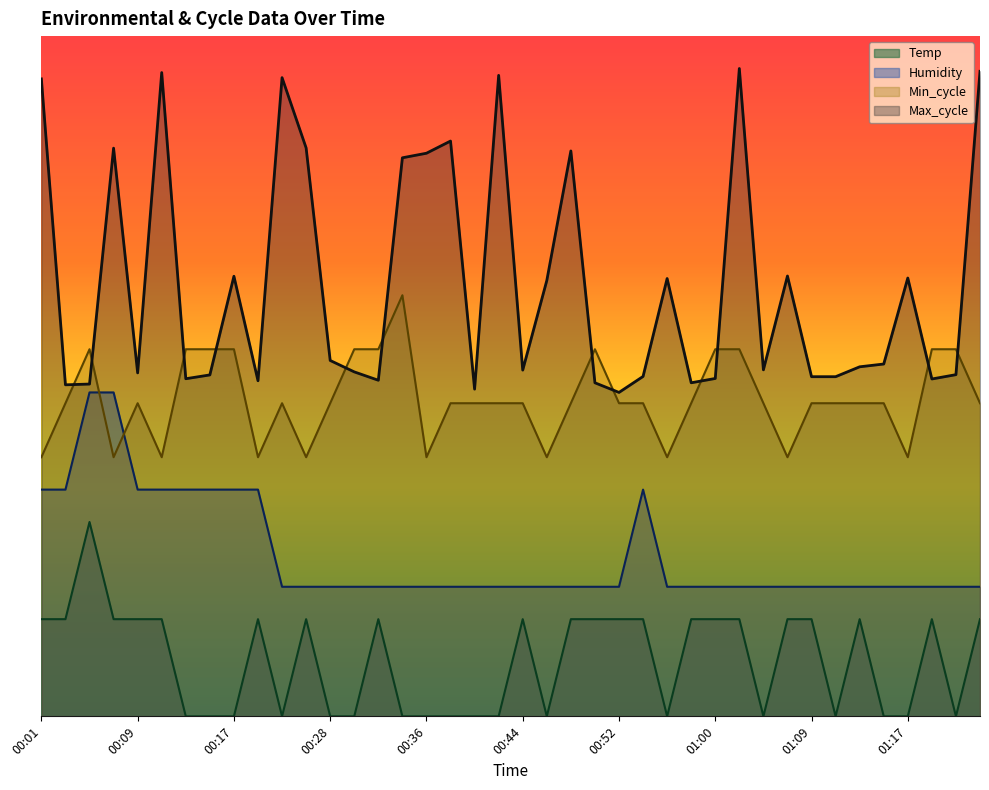

Does the chart display data point markers on the line(s)?

No